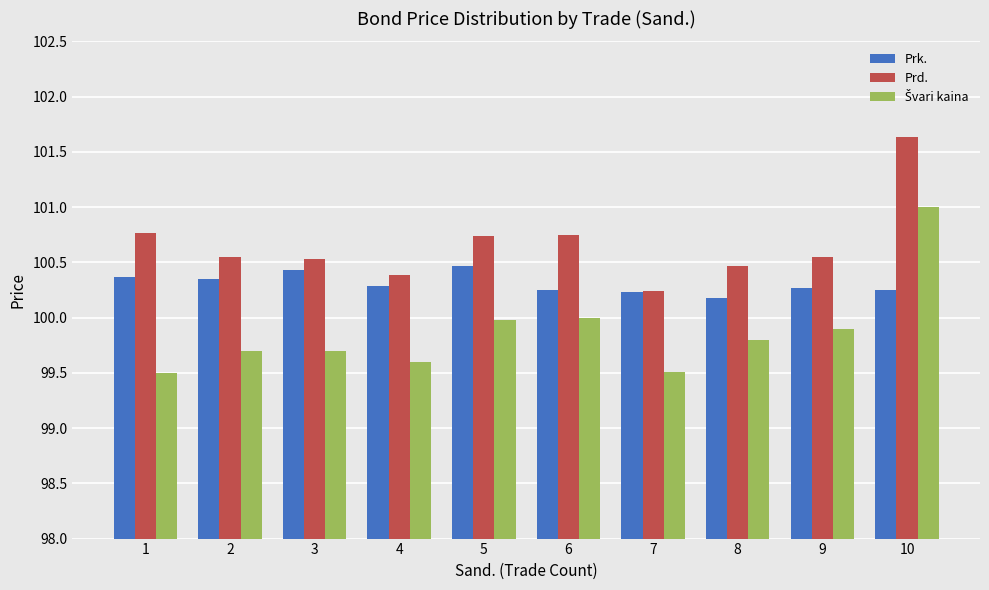

At how many categories does at least one series exceed 99?

10